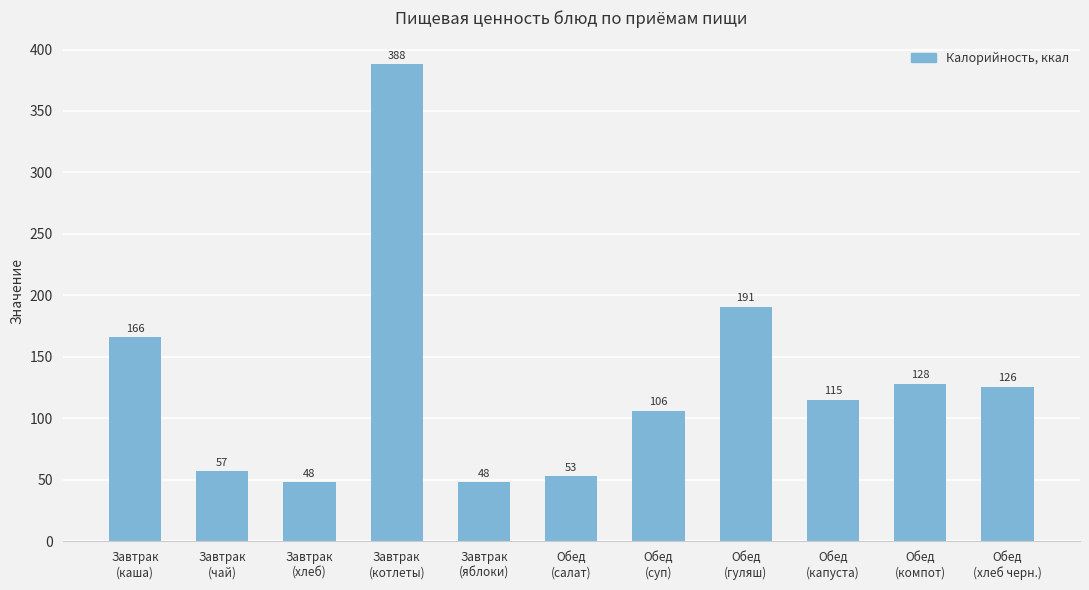

What is the value of the 4th bar from the left?

388